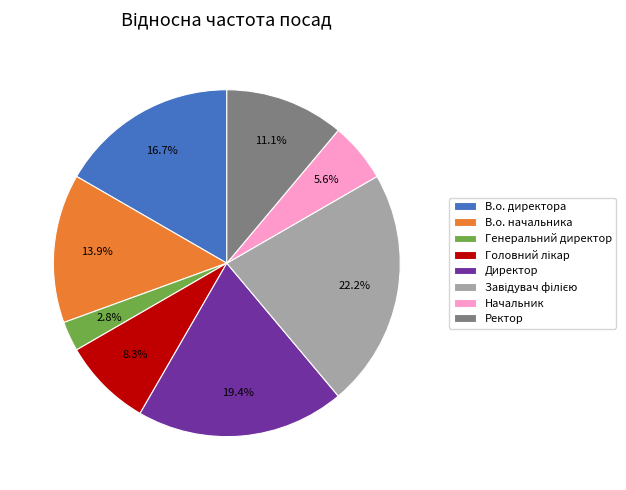

Which category has the smallest portion of the pie?

Генеральний директор